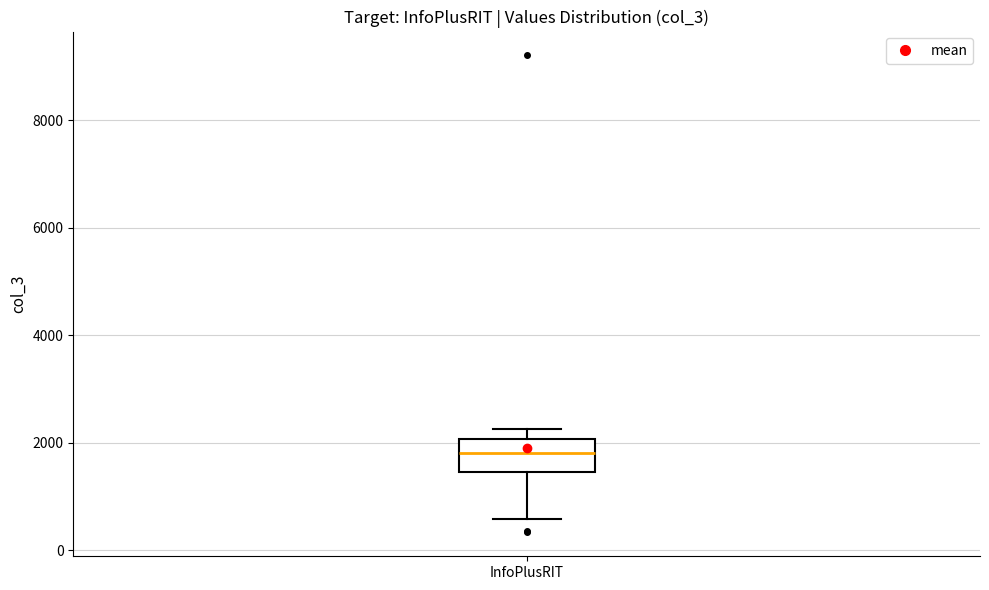

Where is the lower edge of the box for InfoPlusRIT on the y-axis? The values are not printed on the chart, so give them approximately, as read against the axis.

1400